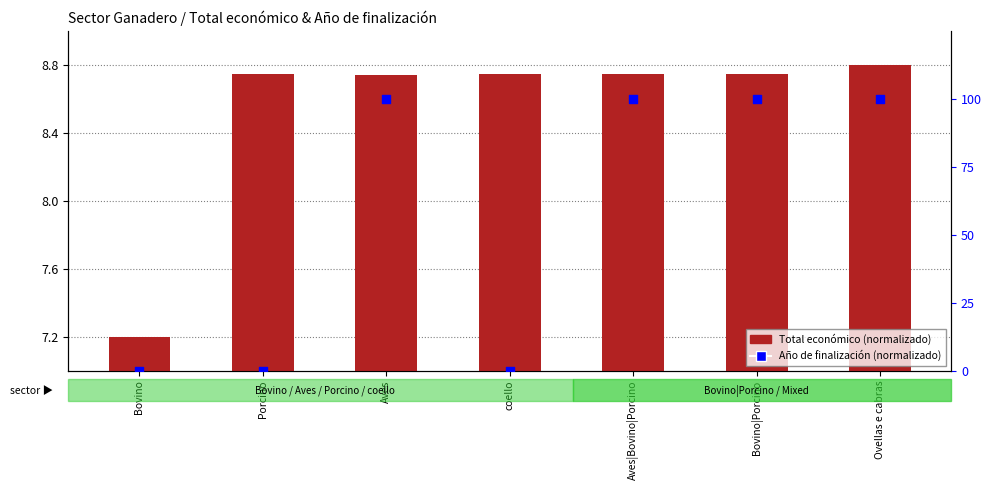

Which series has the widest spread of Y values?

Año de finalización (normalizado)